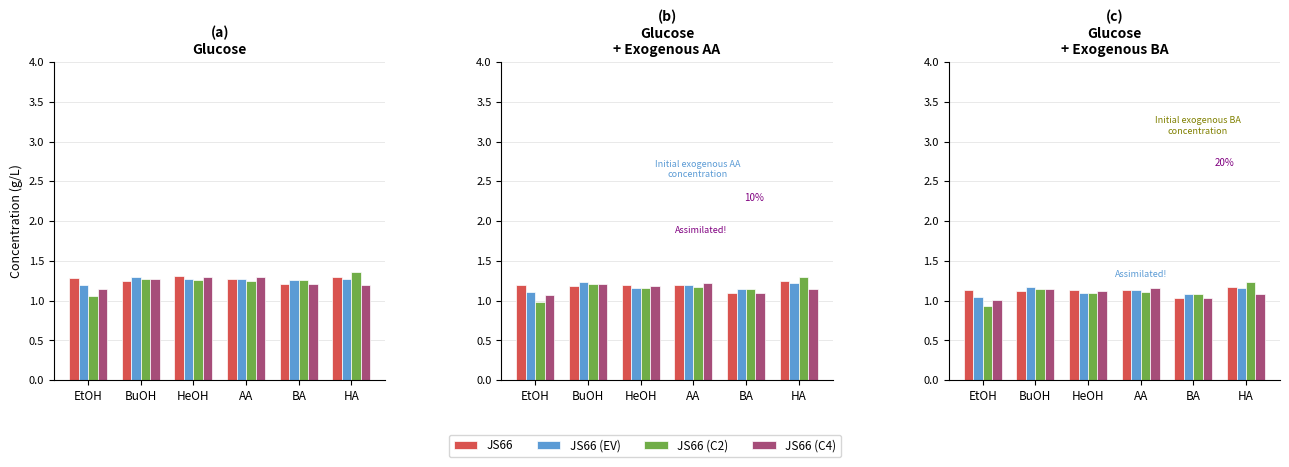

How many bars are there in each group?

4